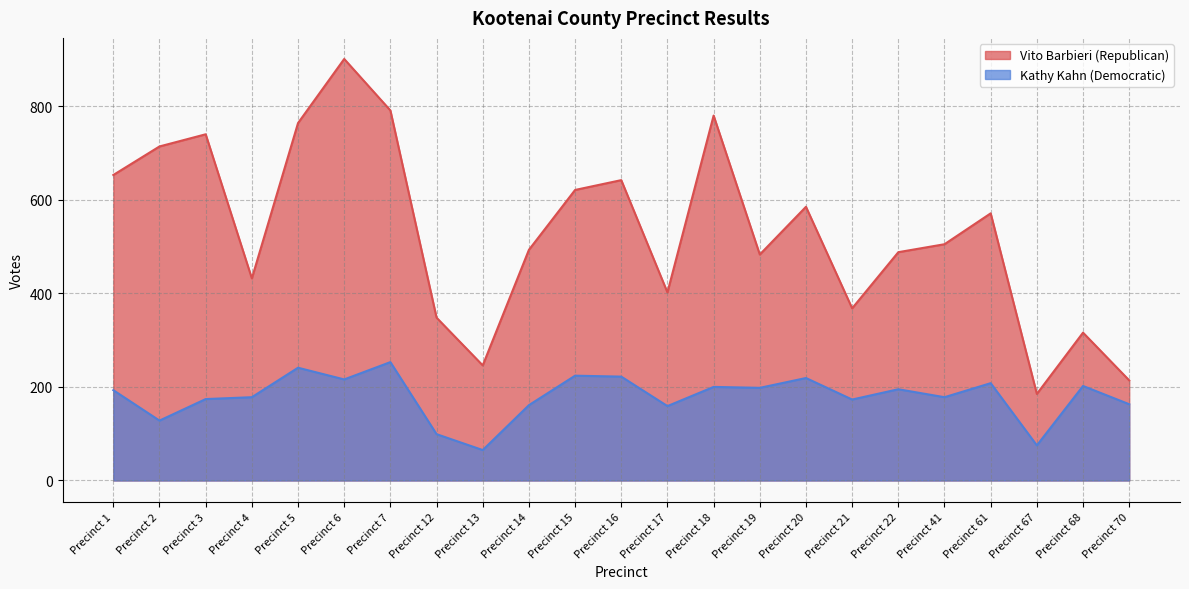

Is it true that Vito Barbieri (Republican) equals 505 at Precinct 41?

True